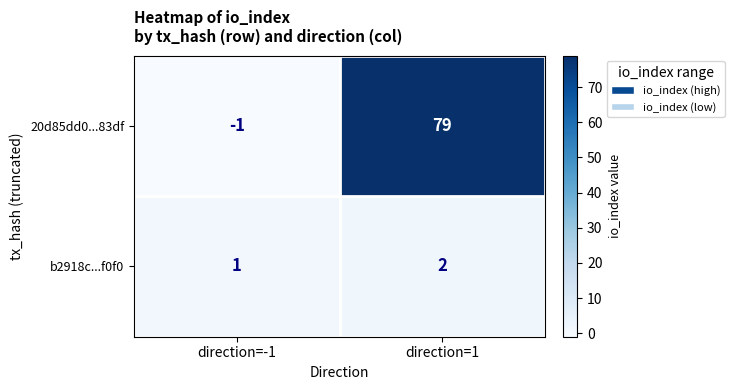

What is the sum of the b2918c...f0f0 values at direction=-1 and direction=1?

3